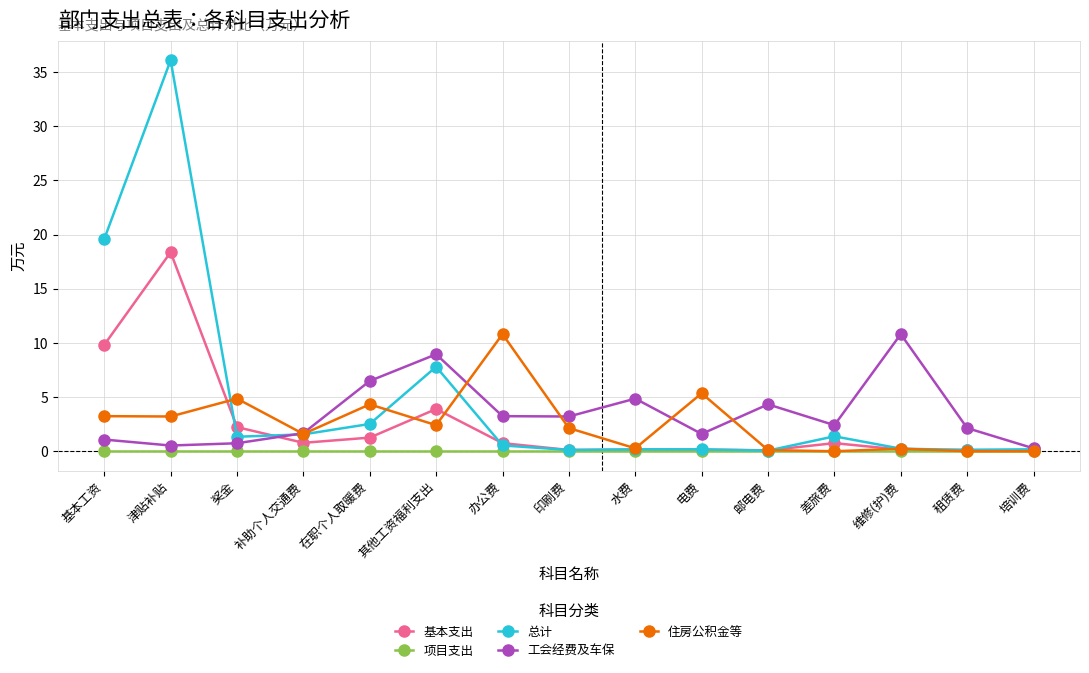

At which category does 总计 reach its first local peak?

津贴补贴